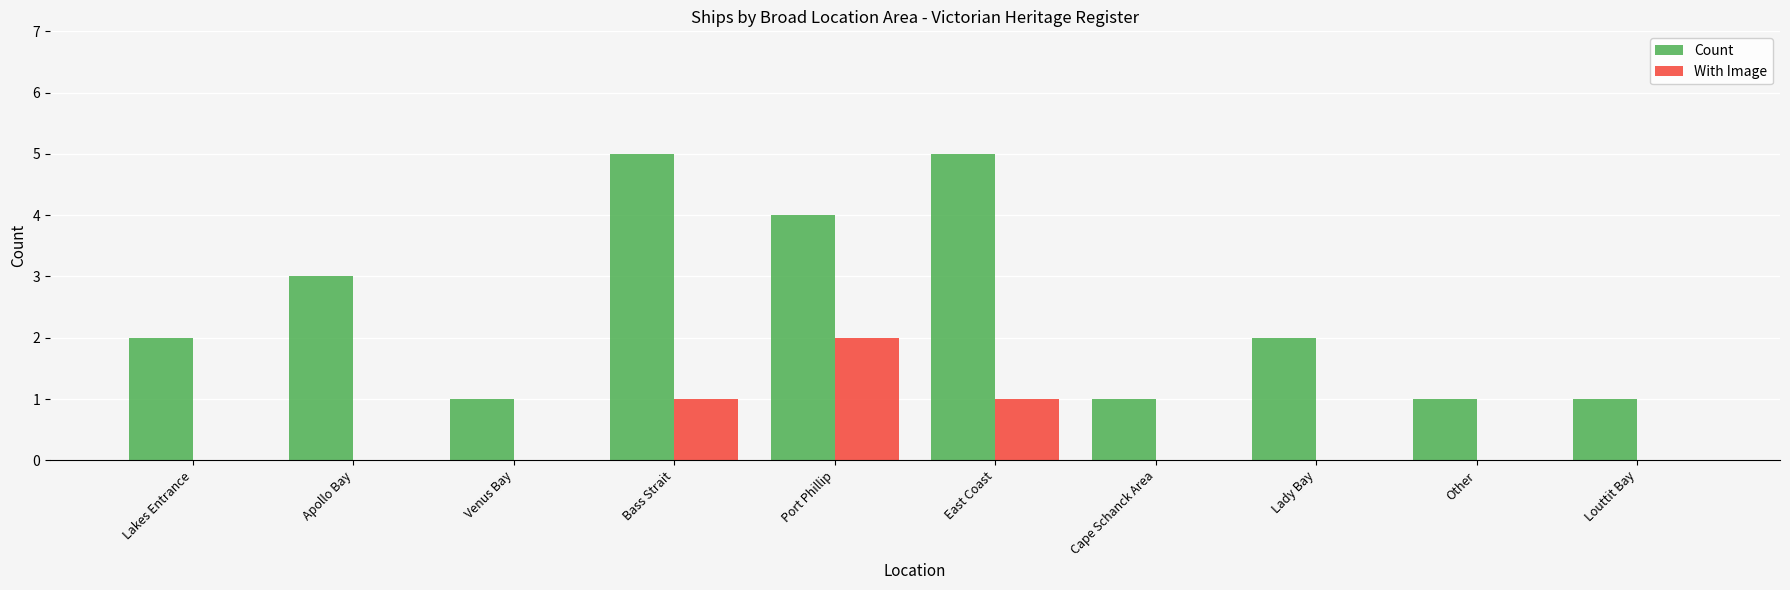

Which series has the largest total across all categories?

Count